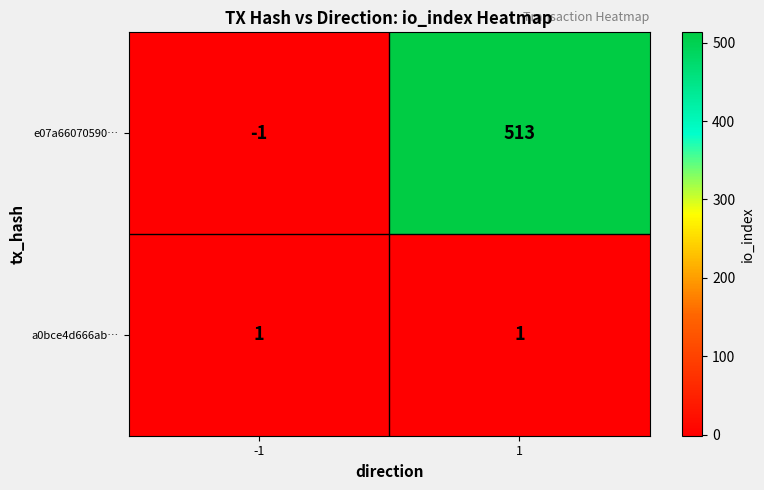

The value of e07a66070590… at 1 is 136. True or false?

False